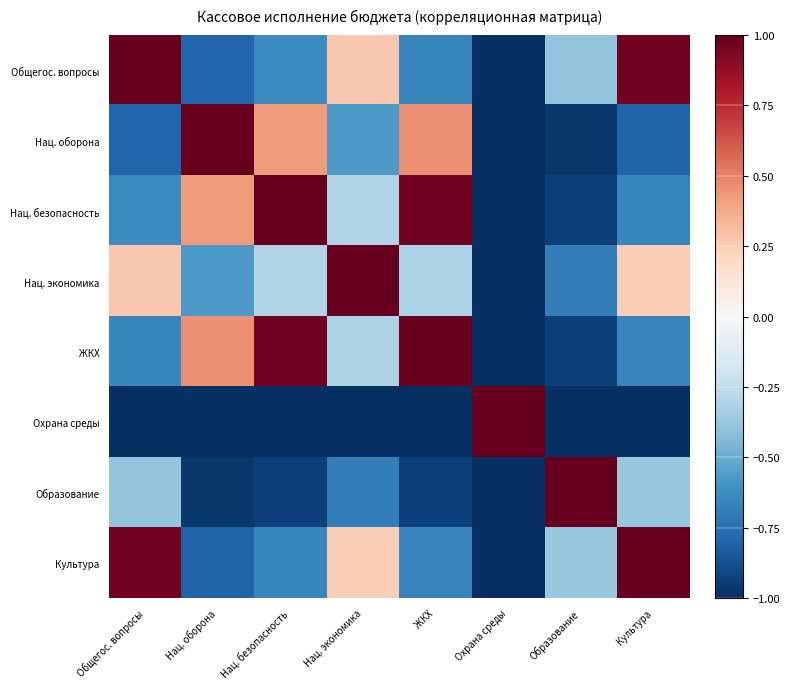

Reading left to right, transcribe all the data shown in this chart.

Общегос. вопросы: Общегос. вопросы=1.0	Нац. оборона=-0.8	Нац. безопасность=-0.6	Нац. экономика=0.3	ЖКХ=-0.6	Охрана среды=-1.0	Образование=-0.4	Культура=1.0
Нац. оборона: Общегос. вопросы=-0.8	Нац. оборона=1.0	Нац. безопасность=0.4	Нац. экономика=-0.6	ЖКХ=0.5	Охрана среды=-1.0	Образование=-1.0	Культура=-0.8
Нац. безопасность: Общегос. вопросы=-0.6	Нац. оборона=0.4	Нац. безопасность=1.0	Нац. экономика=-0.3	ЖКХ=1.0	Охрана среды=-1.0	Образование=-0.9	Культура=-0.6
Нац. экономика: Общегос. вопросы=0.3	Нац. оборона=-0.6	Нац. безопасность=-0.3	Нац. экономика=1.0	ЖКХ=-0.3	Охрана среды=-1.0	Образование=-0.7	Культура=0.2
ЖКХ: Общегос. вопросы=-0.6	Нац. оборона=0.5	Нац. безопасность=1.0	Нац. экономика=-0.3	ЖКХ=1.0	Охрана среды=-1.0	Образование=-0.9	Культура=-0.7
Охрана среды: Общегос. вопросы=-1.0	Нац. оборона=-1.0	Нац. безопасность=-1.0	Нац. экономика=-1.0	ЖКХ=-1.0	Охрана среды=1.0	Образование=-1.0	Культура=-1.0
Образование: Общегос. вопросы=-0.4	Нац. оборона=-1.0	Нац. безопасность=-0.9	Нац. экономика=-0.7	ЖКХ=-0.9	Охрана среды=-1.0	Образование=1.0	Культура=-0.4
Культура: Общегос. вопросы=1.0	Нац. оборона=-0.8	Нац. безопасность=-0.6	Нац. экономика=0.2	ЖКХ=-0.7	Охрана среды=-1.0	Образование=-0.4	Культура=1.0